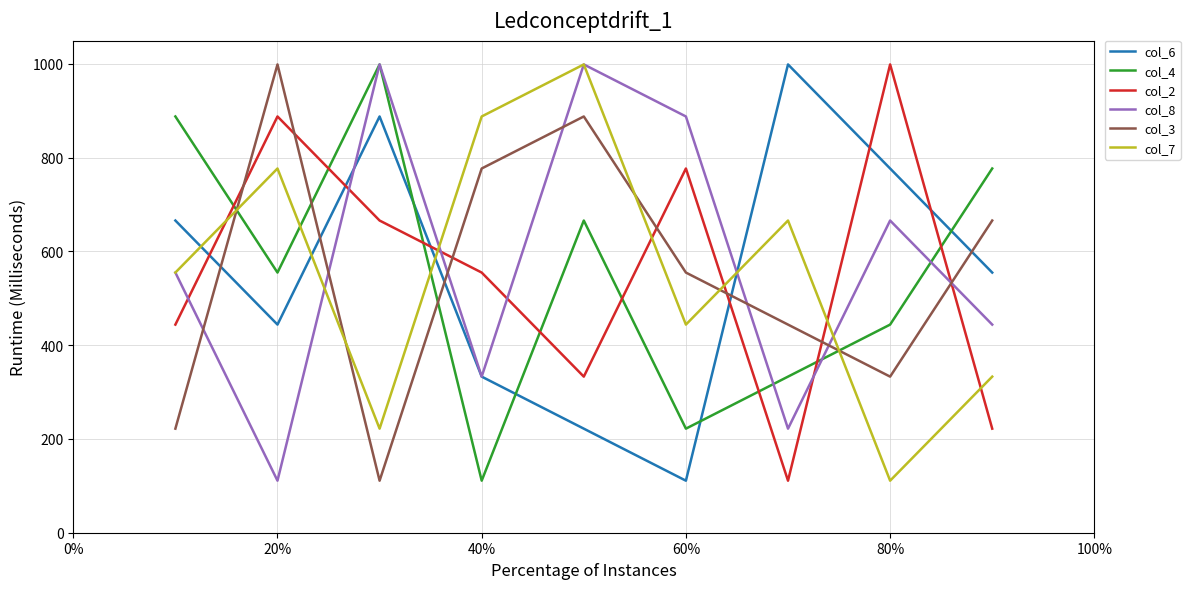

What is the minimum value shown in the chart?

111